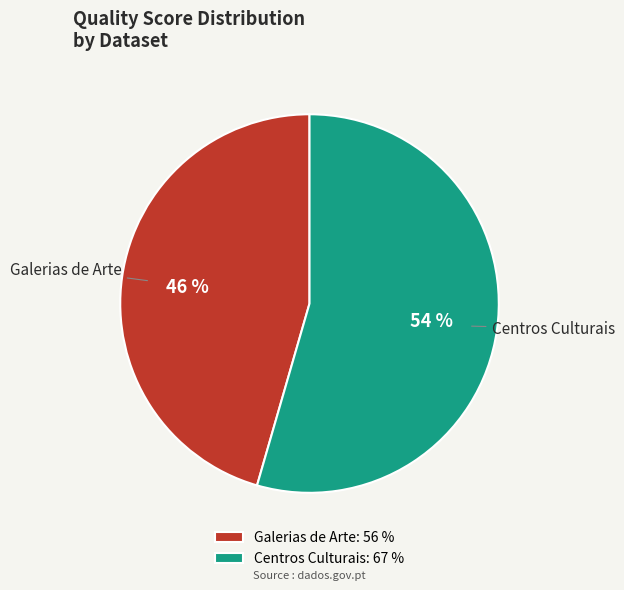

How many slices are in this pie chart?

2